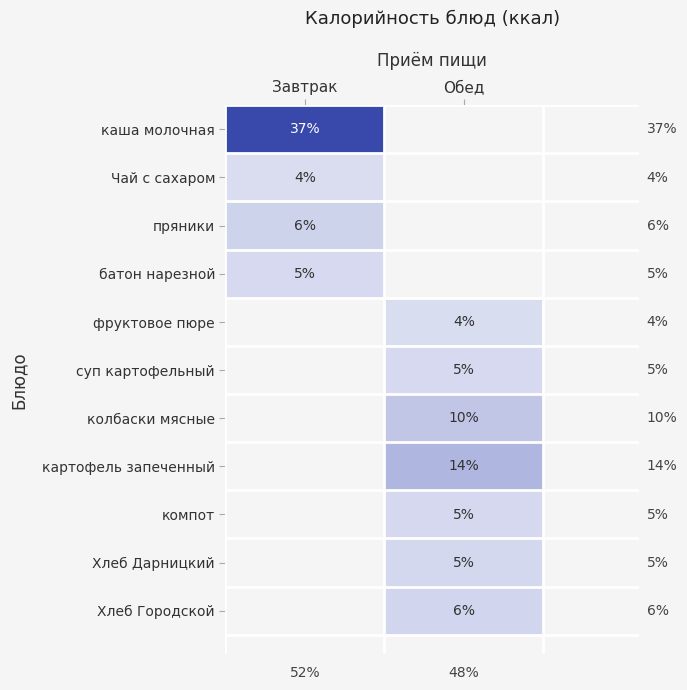

Is it true that пряники equals 157.4 at Завтрак?

False